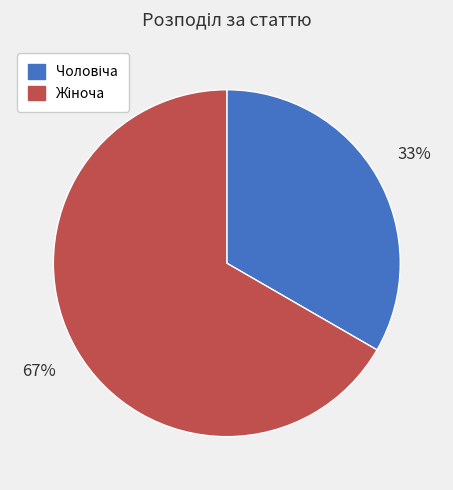

Is there any slice that represents more than half of the pie?

Yes